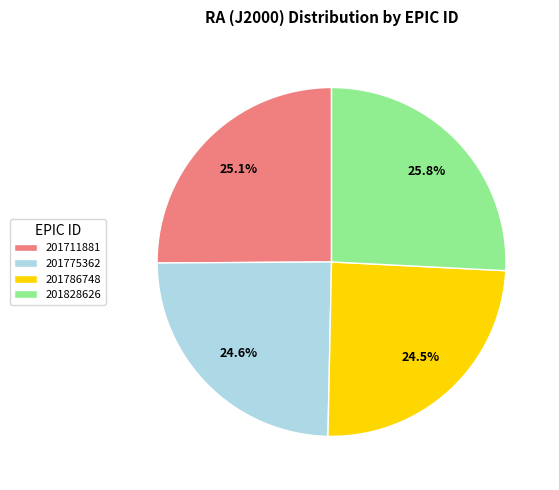

Which slice is the largest?

201828626